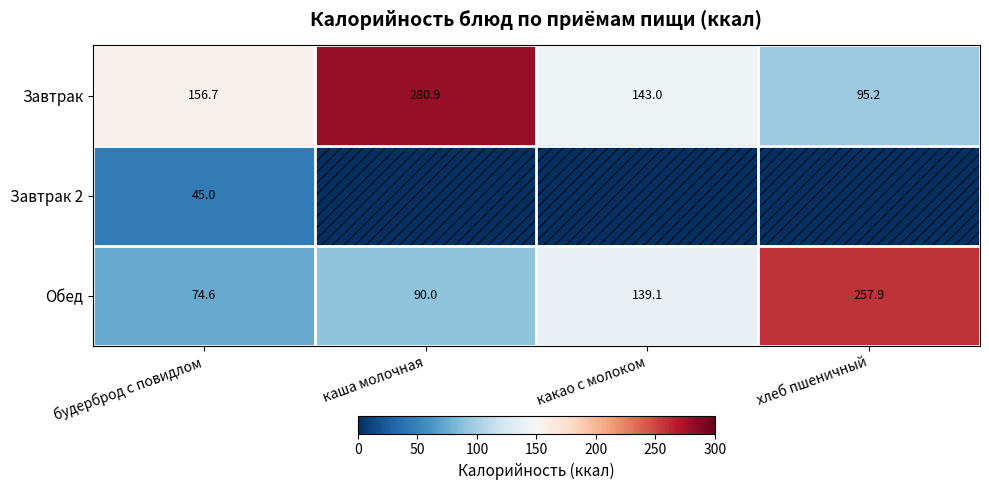

What is the sum of the Завтрак values at будерброд с повидлом and какао с молоком?

299.7